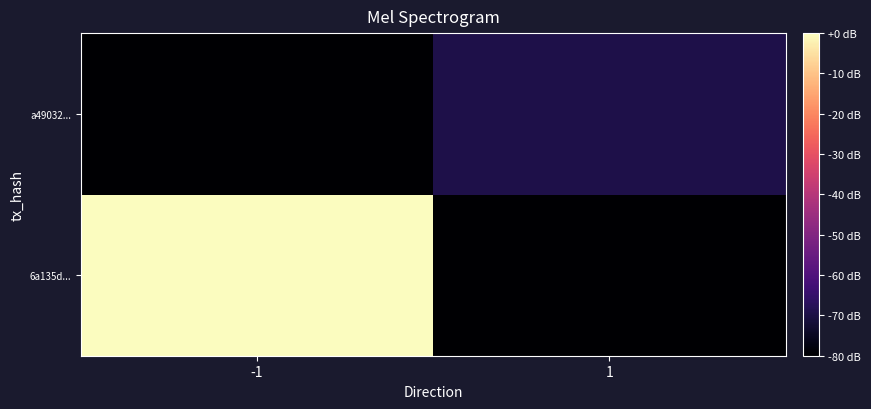

Reading left to right, transcribe all the data shown in this chart.

6a135d...: -1=0.0	1=-80.0
a49032...: -1=-80.0	1=-69.6